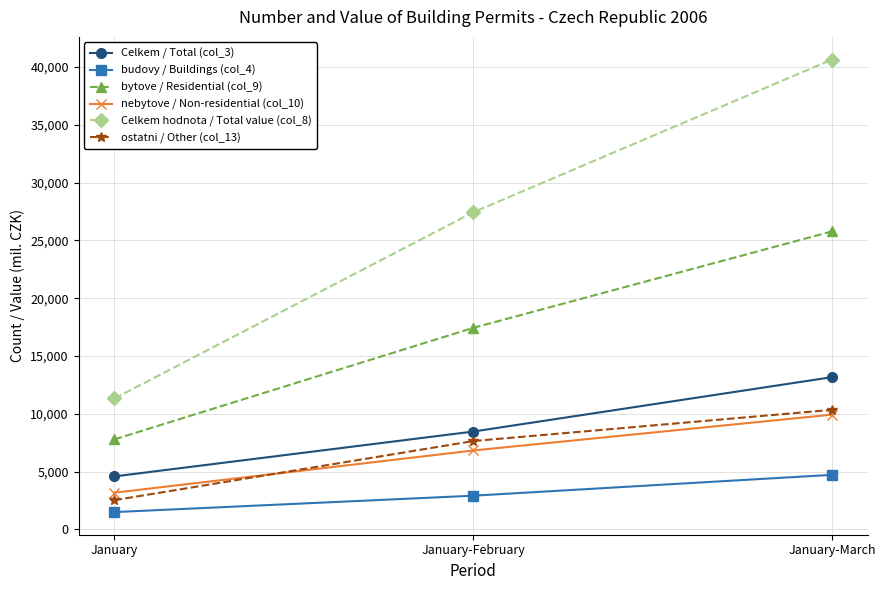

Reading left to right, transcribe all the data shown in this chart.

Celkem / Total (col_3): January=4590	January-February=8469	January-March=13174
budovy / Buildings (col_4): January=1503	January-February=2921	January-March=4726
bytove / Residential (col_9): January=7793	January-February=17438	January-March=25784
nebytove / Non-residential (col_10): January=3180	January-February=6832	January-March=9932
Celkem hodnota / Total value (col_8): January=11329	January-February=27433	January-March=40647
ostatni / Other (col_13): January=2533	January-February=7647	January-March=10347